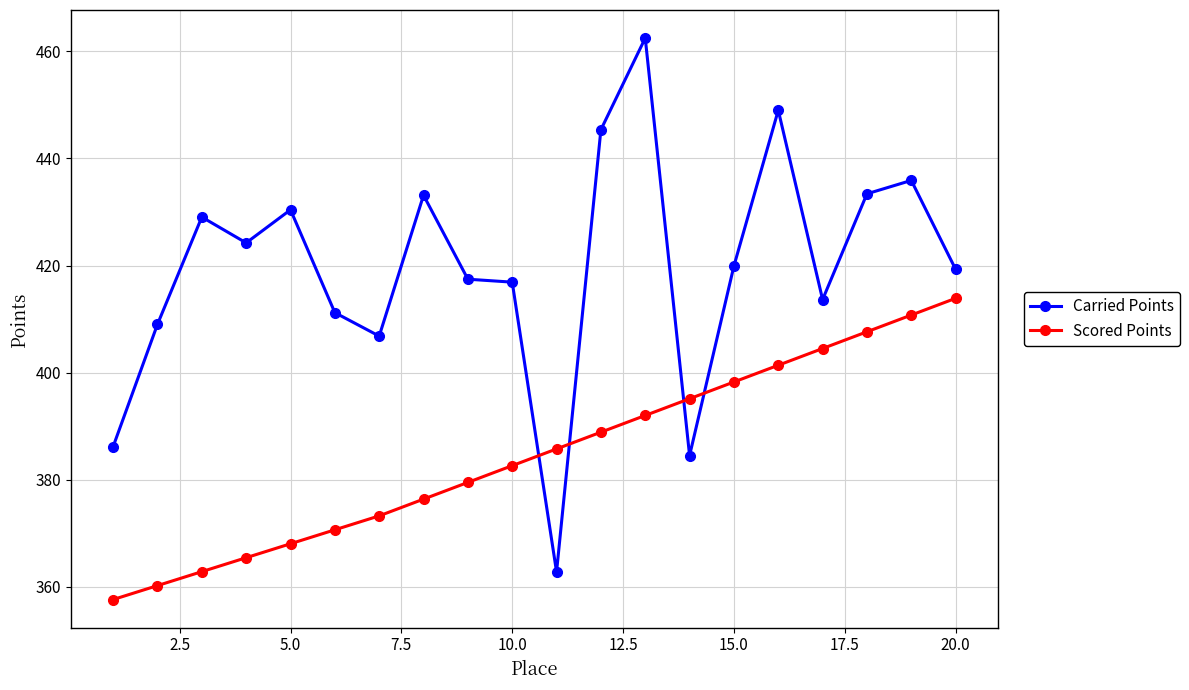

Rank the series by their average value, from lowest to highest.

Scored Points, Carried Points